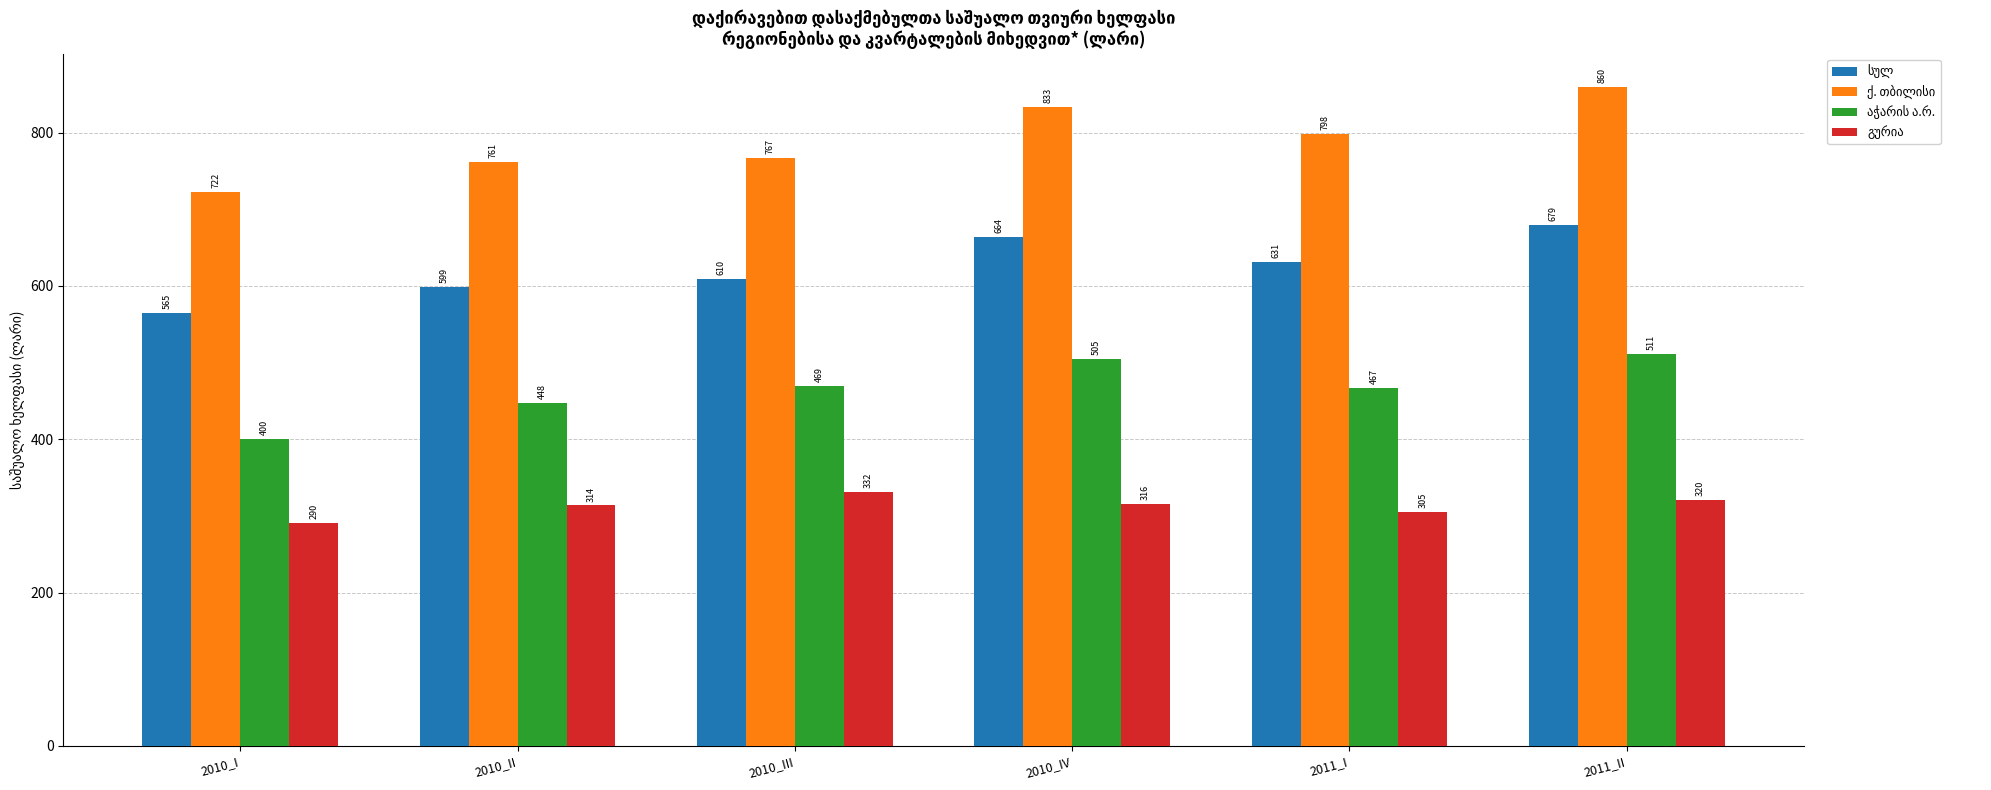

At how many categories does at least one series exceed 331?

6